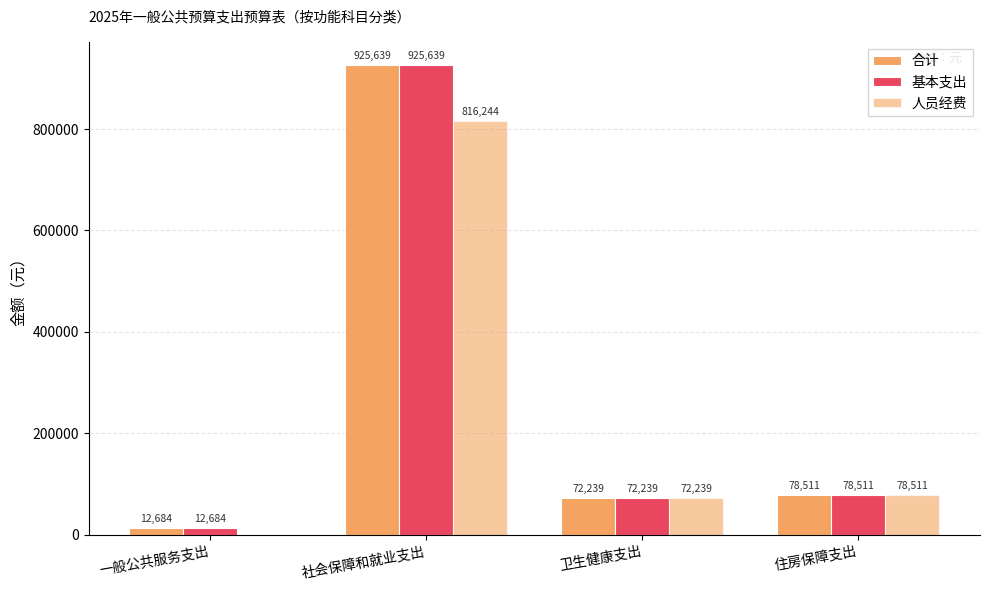

The 基本支出 series shows 78511.4 at 住房保障支出. True or false?

True